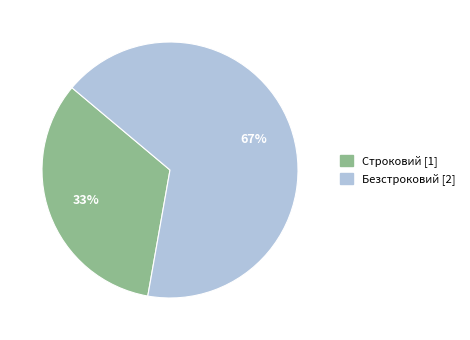

To the nearest percent, what is the average slice percentage?

50%